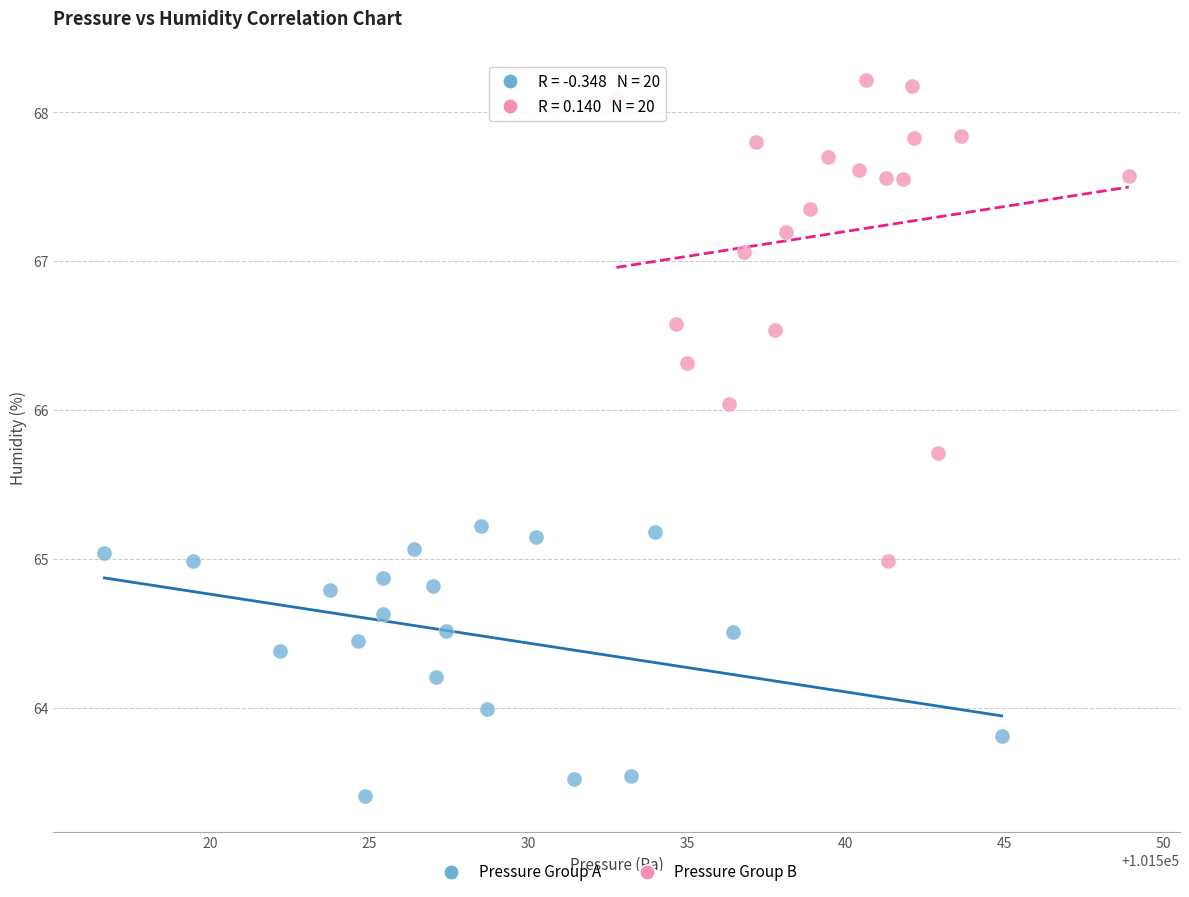

Which series reaches the maximum Y coordinate?

Pressure Group B